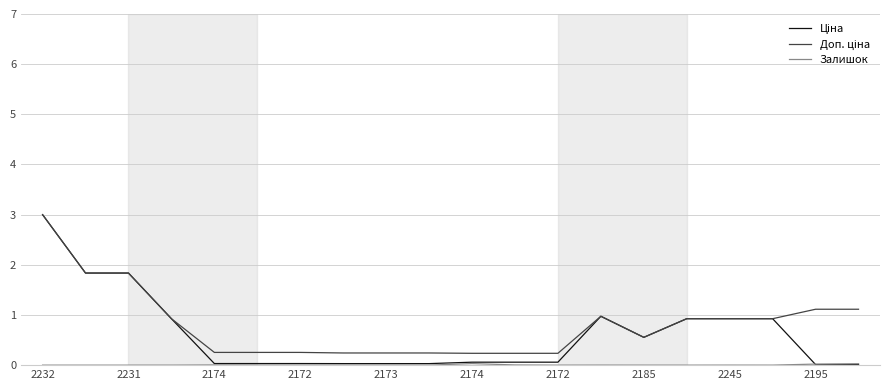

True or false: Доп. ціна and Залишок cross at least once.

False